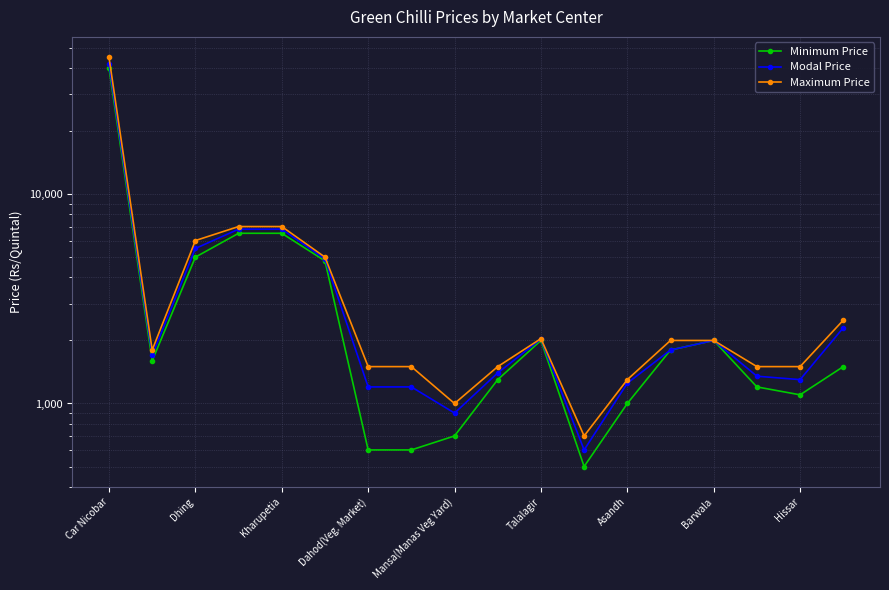

What is the minimum value shown in the chart?

500